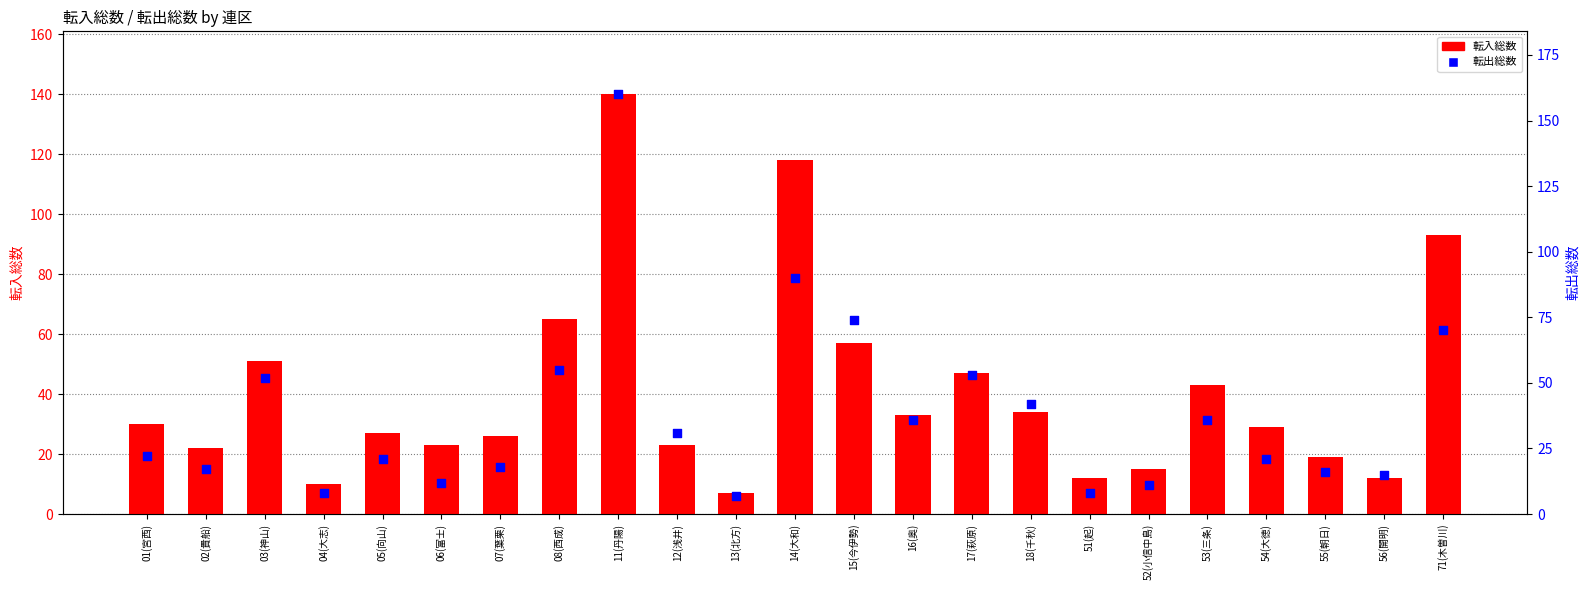

Is the value of 転入総数 at 15(今伊勢) greater than the value of 転出総数 at 52(小信中島)?

Yes